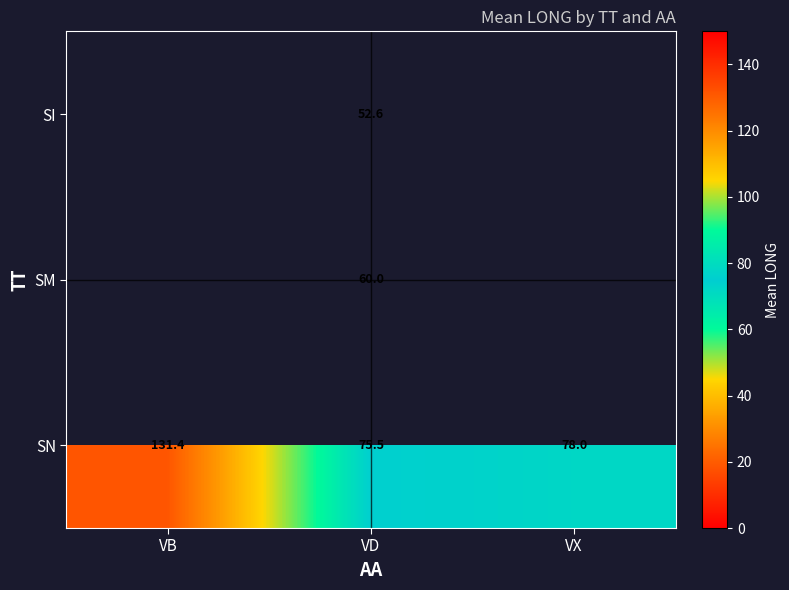

Read the SN value at VB.

131.4